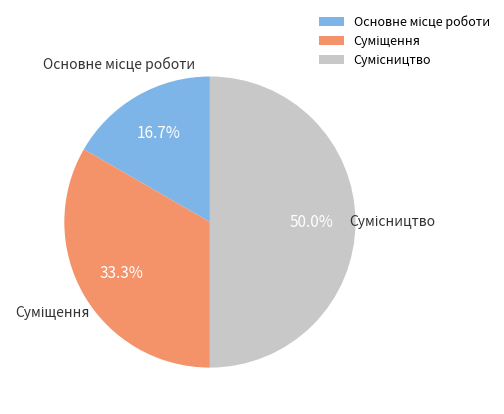

Rank the categories by value from highest to lowest.

Сумісництво, Суміщення, Основне місце роботи